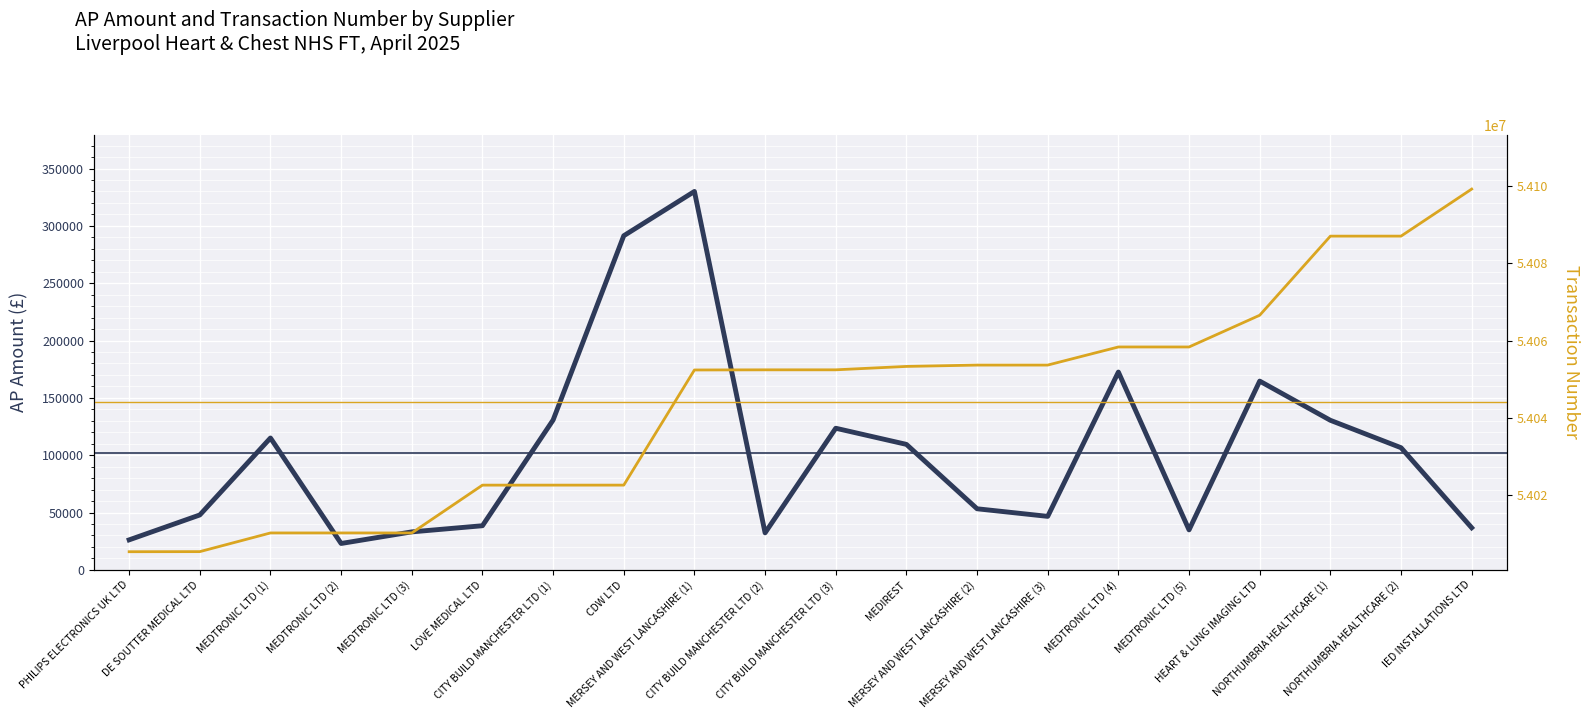

How many interior local peaks does the AP Amount series have?

5